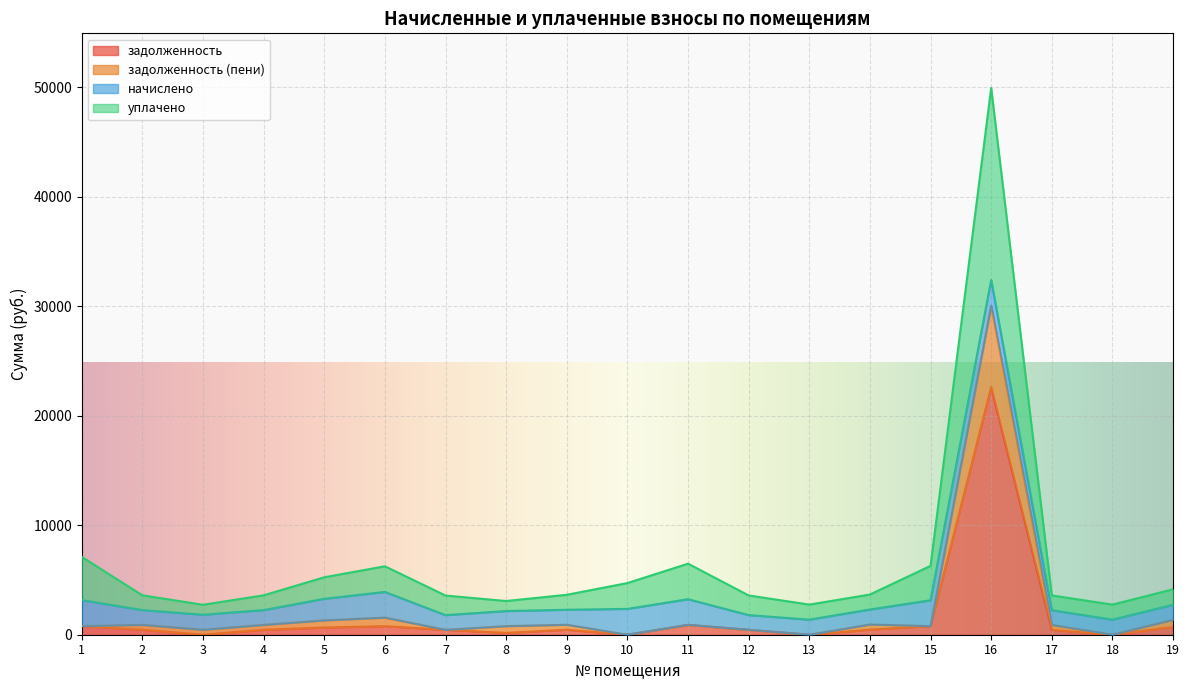

What is the sum of the задолженность (пени) values at 19 and 12?

1815.4